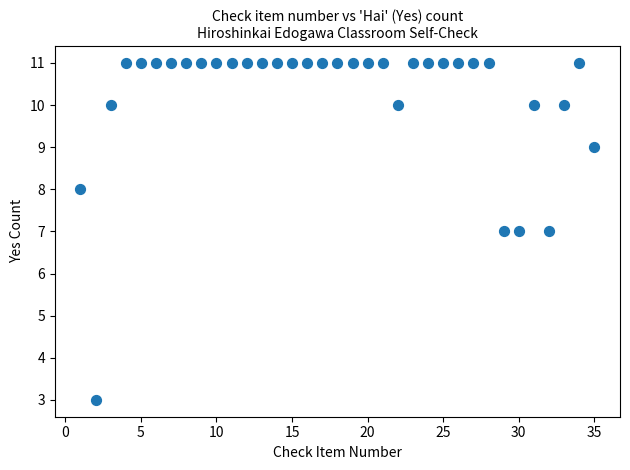

What is the range of Y values (max minus min)?

8